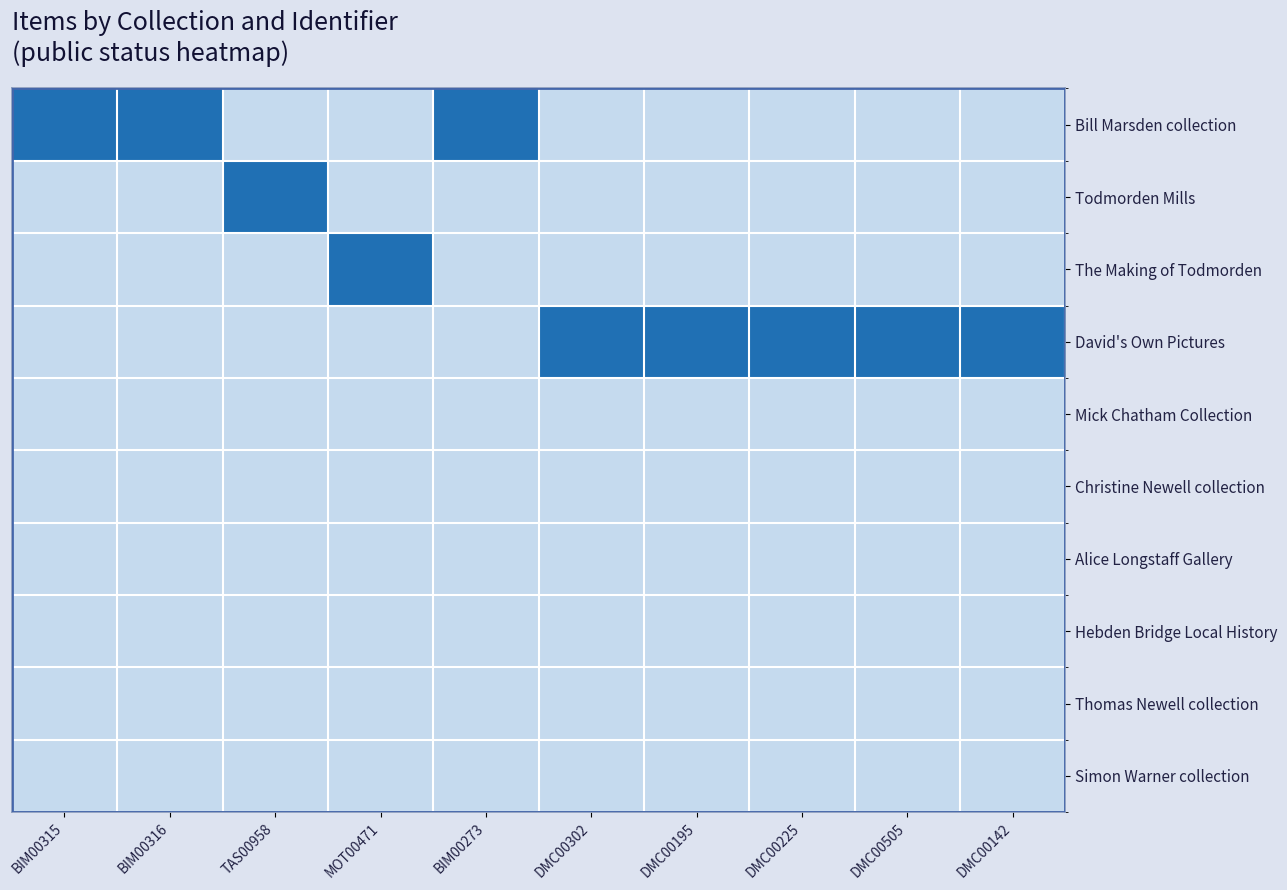

At which category is the sum across all series the highest?

BIM00315